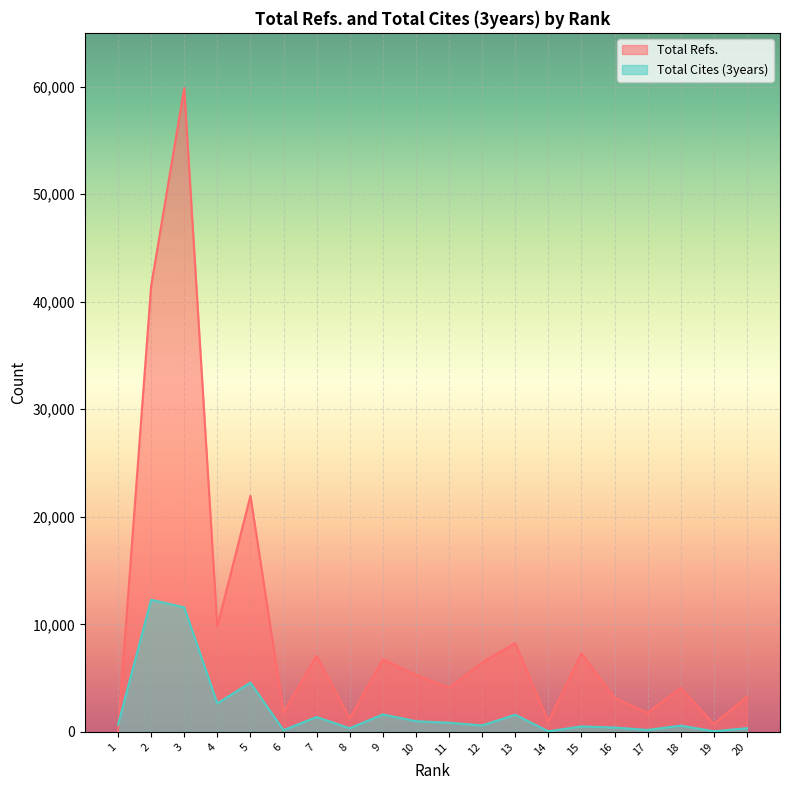

At which category is the sum across all series the highest?

3